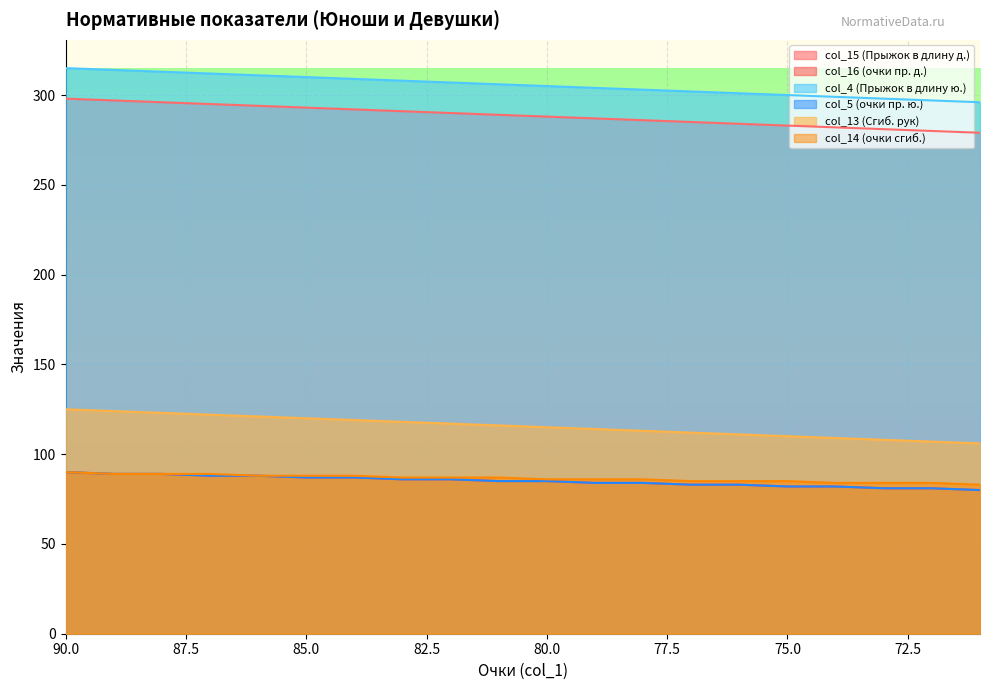

What is the sum of the col_5 (очки пр. ю.) values at 72 and 88?

170